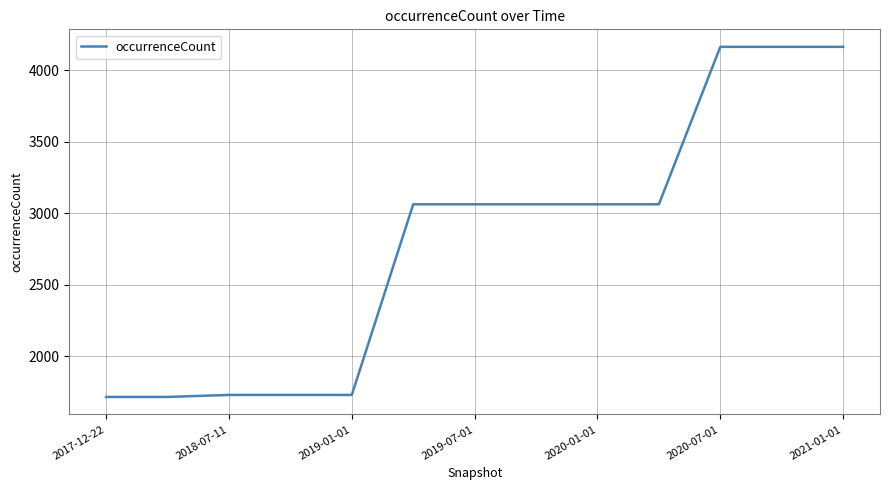

Reading right to left, list all the values displayed in this chart.

4165	4165	4165	3064	3064	3064	3064	3064	1731	1731	1731	1717	1717